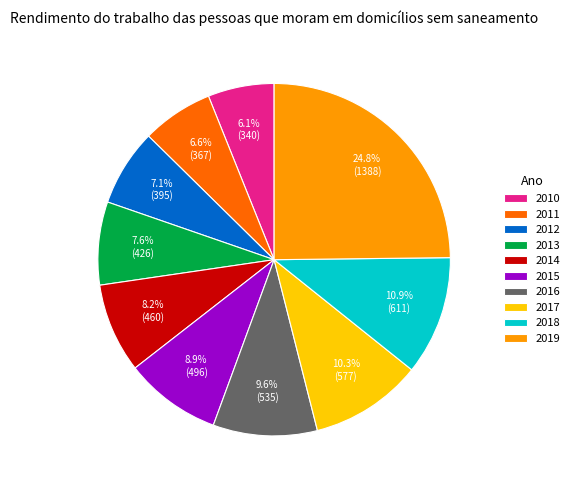

How many slices are in this pie chart?

10